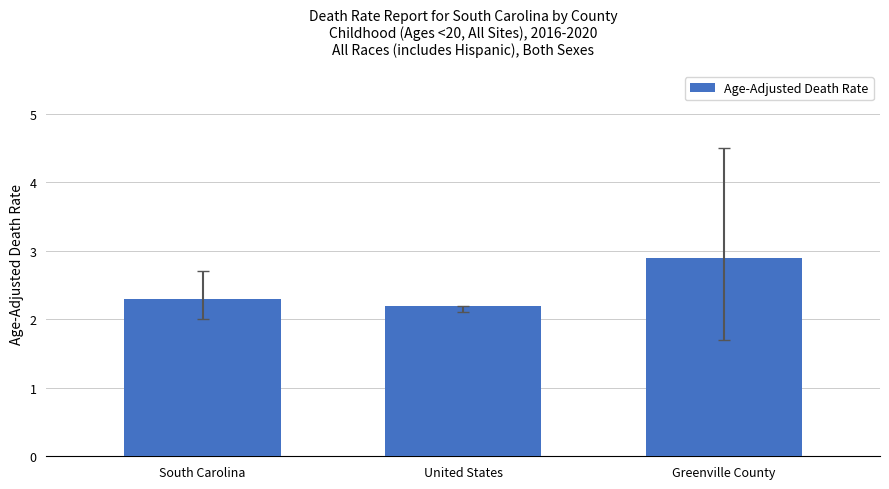

Which label corresponds to the smallest value in the chart?

United States